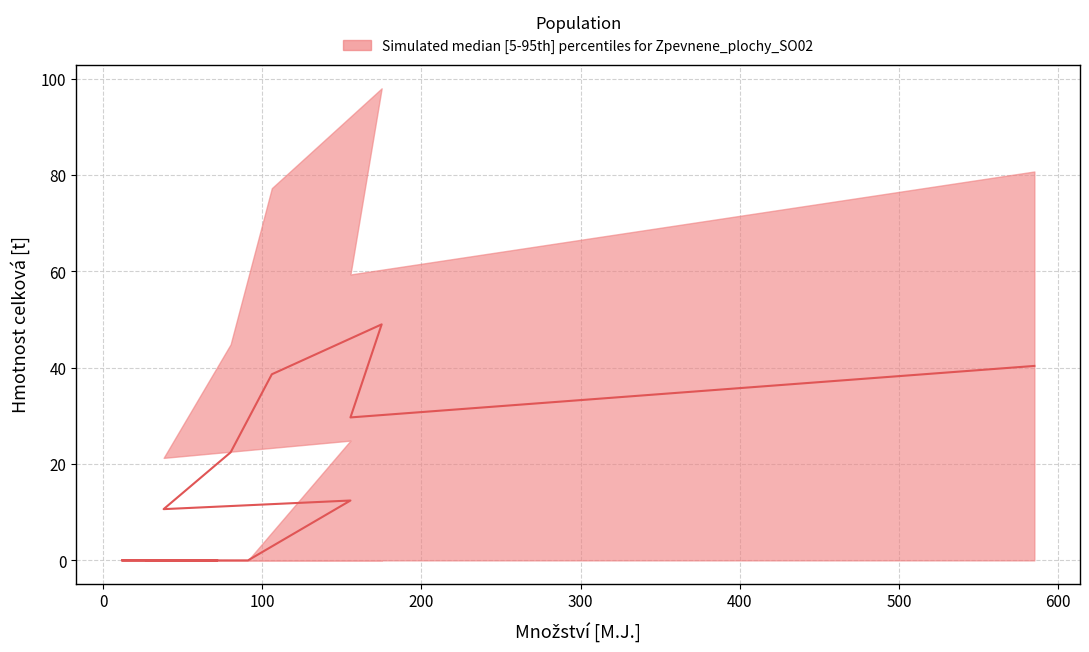

Is the value of median at 13 greater than the value of upper at 7?

No